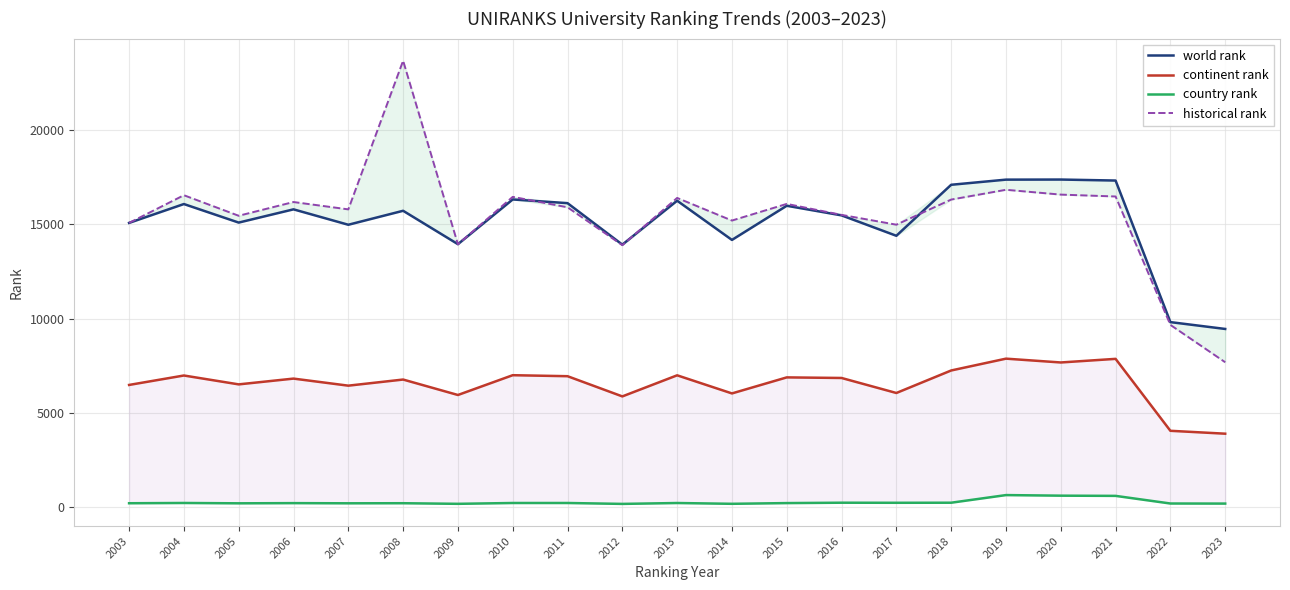

Reading left to right, what are all the values shown in this chart?

world rank: 2003=15067.0	2004=16066.0	2005=15084.0	2006=15785.0	2007=14969.0	2008=15709.0	2009=13941.0	2010=16309.0	2011=16113.0	2012=13917.0	2013=16242.0	2014=14166.0	2015=15975.0	2016=15466.0	2017=14385.0	2018=17086.0	2019=17358.0	2020=17363.0	2021=17310.0	2022=9814.0	2023=9452.0
continent rank: 2003=6487.0	2004=6987.0	2005=6517.0	2006=6823.0	2007=6449.0	2008=6773.0	2009=5955.0	2010=7003.0	2011=6950.0	2012=5880.0	2013=6997.0	2014=6038.0	2015=6887.0	2016=6856.0	2017=6061.0	2018=7253.0	2019=7879.0	2020=7677.0	2021=7868.0	2022=4059.0	2023=3906.0
country rank: 2003=223.0	2004=237.0	2005=219.0	2006=229.0	2007=220.0	2008=224.0	2009=192.0	2010=236.0	2011=236.0	2012=188.0	2013=235.0	2014=193.0	2015=231.0	2016=251.0	2017=247.0	2018=251.0	2019=655.0	2020=624.0	2021=613.0	2022=209.0	2023=205.0
historical rank: 2003=15067.0	2004=16533.0	2005=15445.0	2006=16173.0	2007=15783.5	2008=23654.0	2009=13933.5	2010=16446.0	2011=15893.5	2012=13888.5	2013=16389.5	2014=15192.0	2015=16073.5	2016=15492.0	2017=14972.5	2018=16302.5	2019=16821.0	2020=16565.5	2021=16466.0	2022=9666.5	2023=7689.0